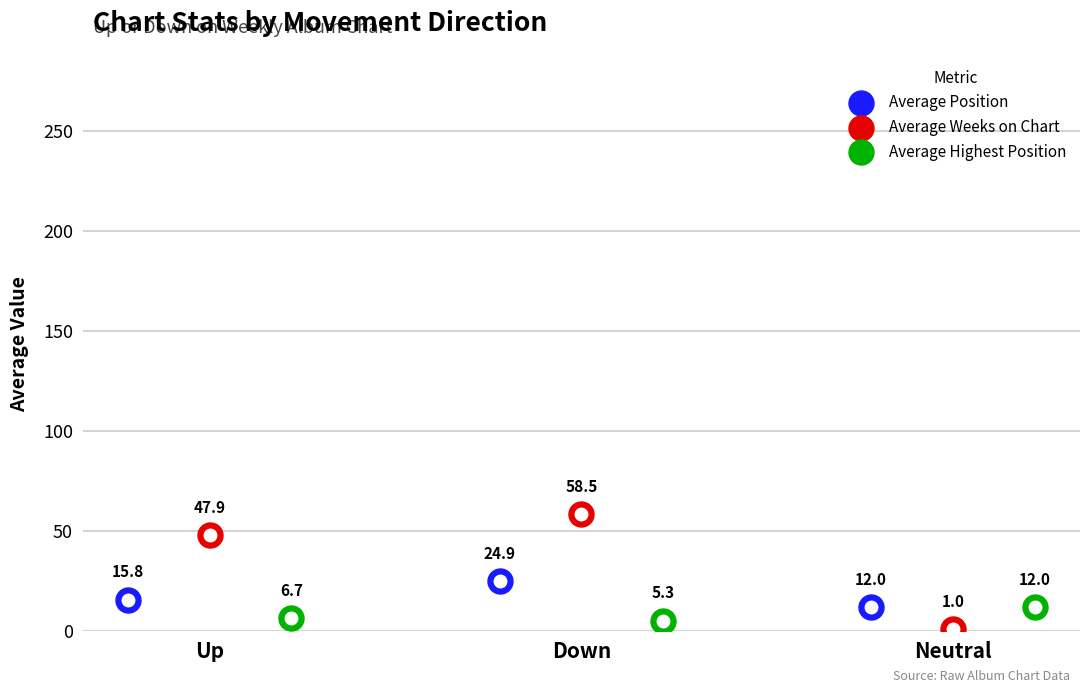

Which series contains the highest Y value?

Average Weeks on Chart